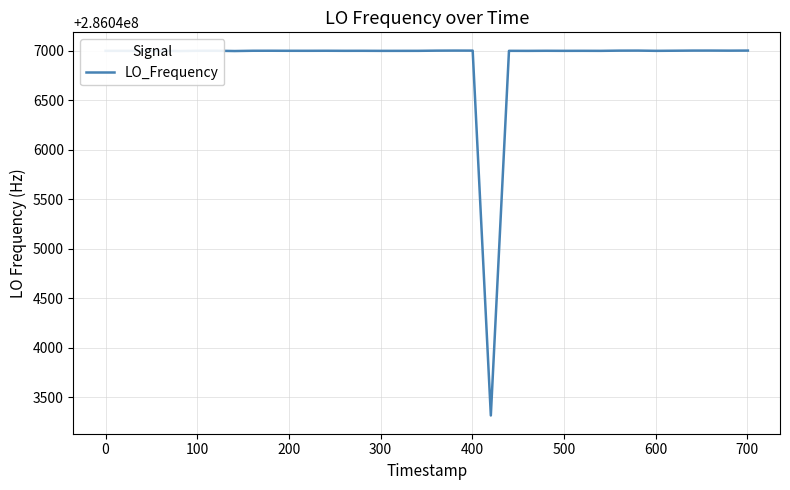

What is the smallest value displayed?

286043316.3